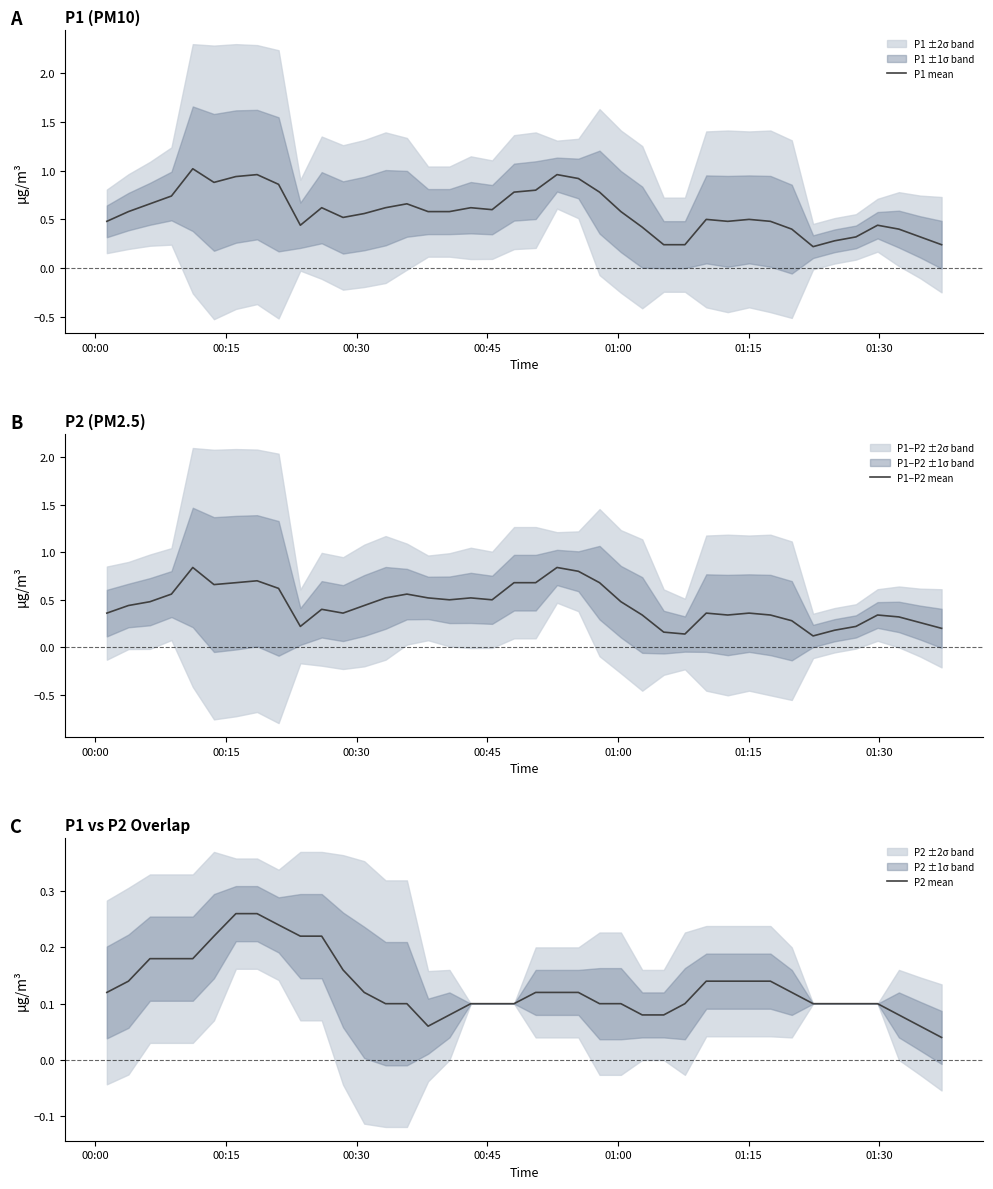

The P1 mean series shows 0.3 at 30. True or false?

False